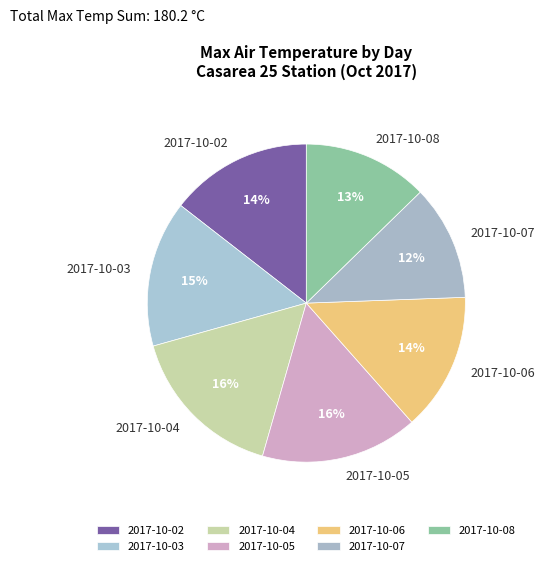

Count the number of slices in the pie.

7